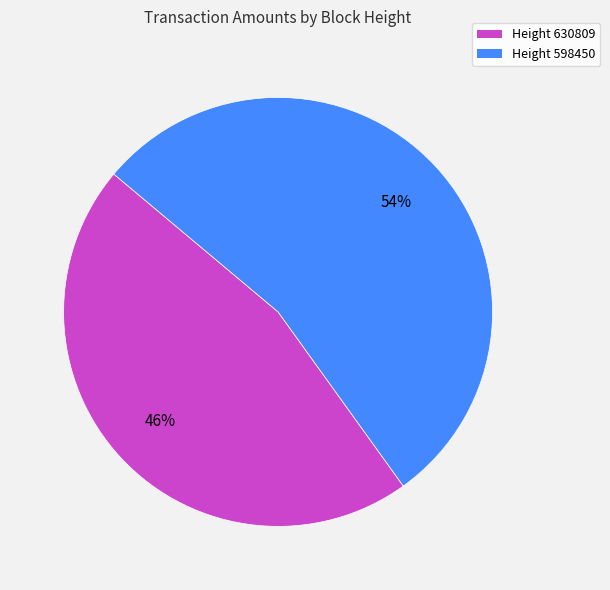

The Height 630809 slice represents 55% of the pie. True or false?

False